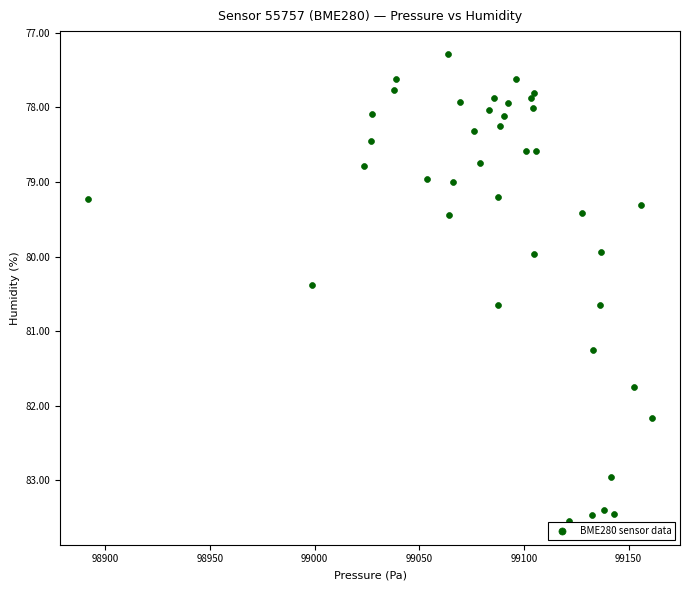

What is the range of X values (max minus min)?

269.1